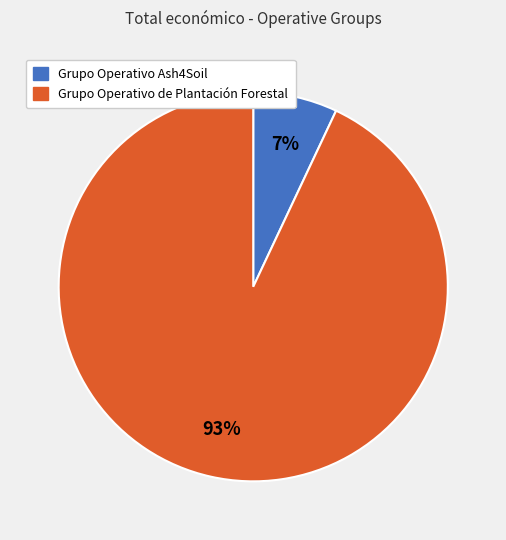

Is Grupo Operativo de Plantación Forestal the majority of the pie?

Yes